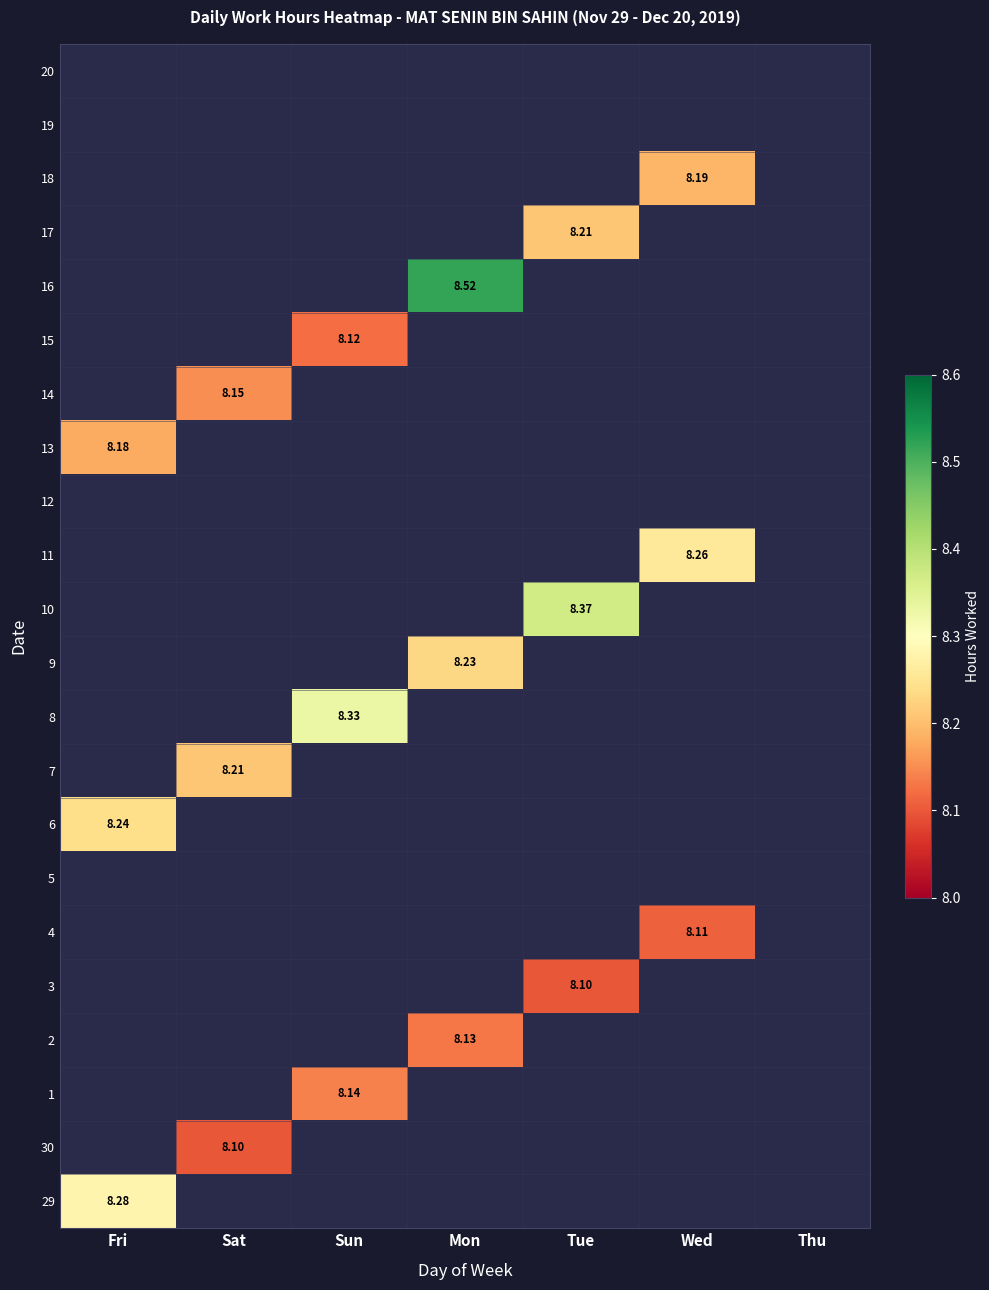

Is the value of 8 at Fri greater than the value of 1 at Mon?

No